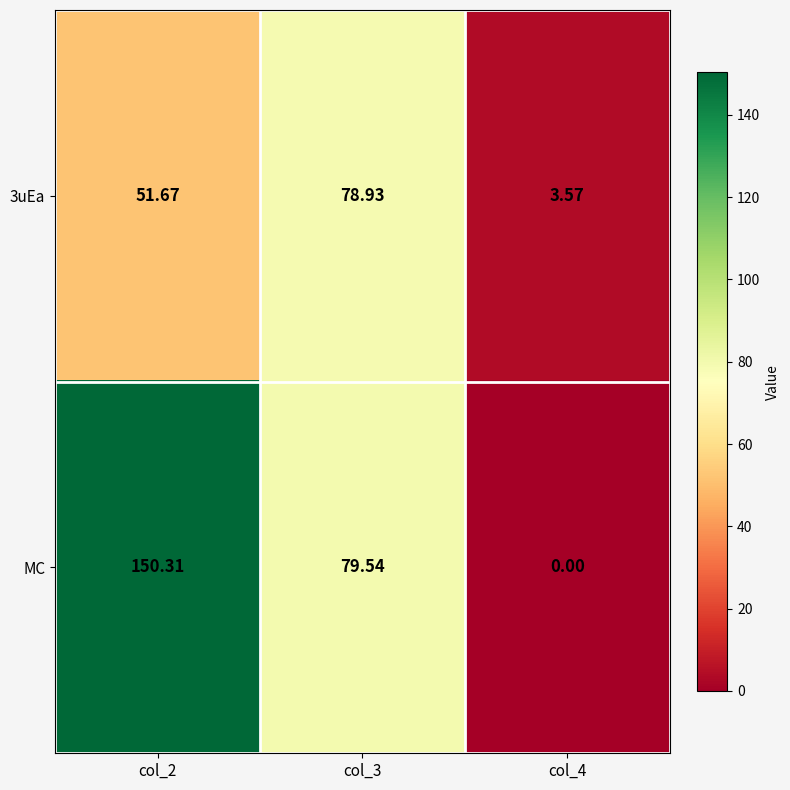

Which series changed the most between col_3 and col_4?

MC